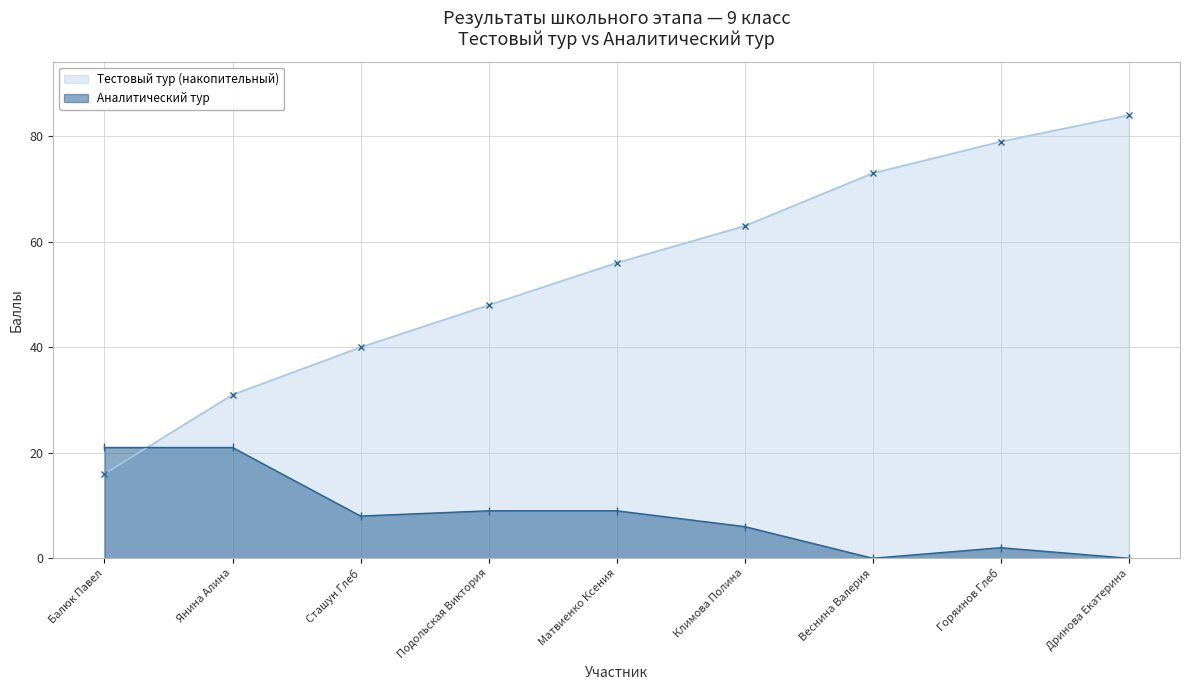

Reading right to left, transcribe all the data shown in this chart.

Тестовый тур (накопительный): Дринова Екатерина=84	Горяинов Глеб=79	Веснина Валерия=73	Климова Полина=63	Матвиенко Ксения=56	Подольская Виктория=48	Сташун Глеб=40	Янина Алина=31	Балюк Павел=16
Аналитический тур: Дринова Екатерина=0	Горяинов Глеб=2	Веснина Валерия=0	Климова Полина=6	Матвиенко Ксения=9	Подольская Виктория=9	Сташун Глеб=8	Янина Алина=21	Балюк Павел=21